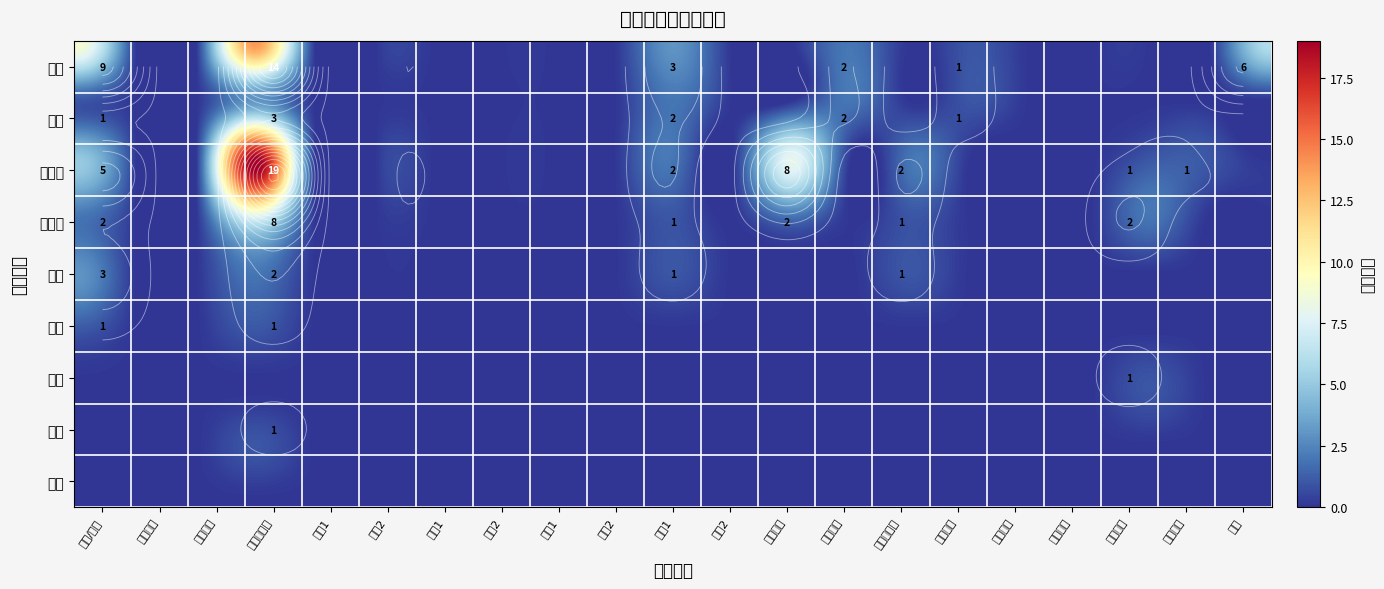

At how many categories does at least one series exceed 3?

4